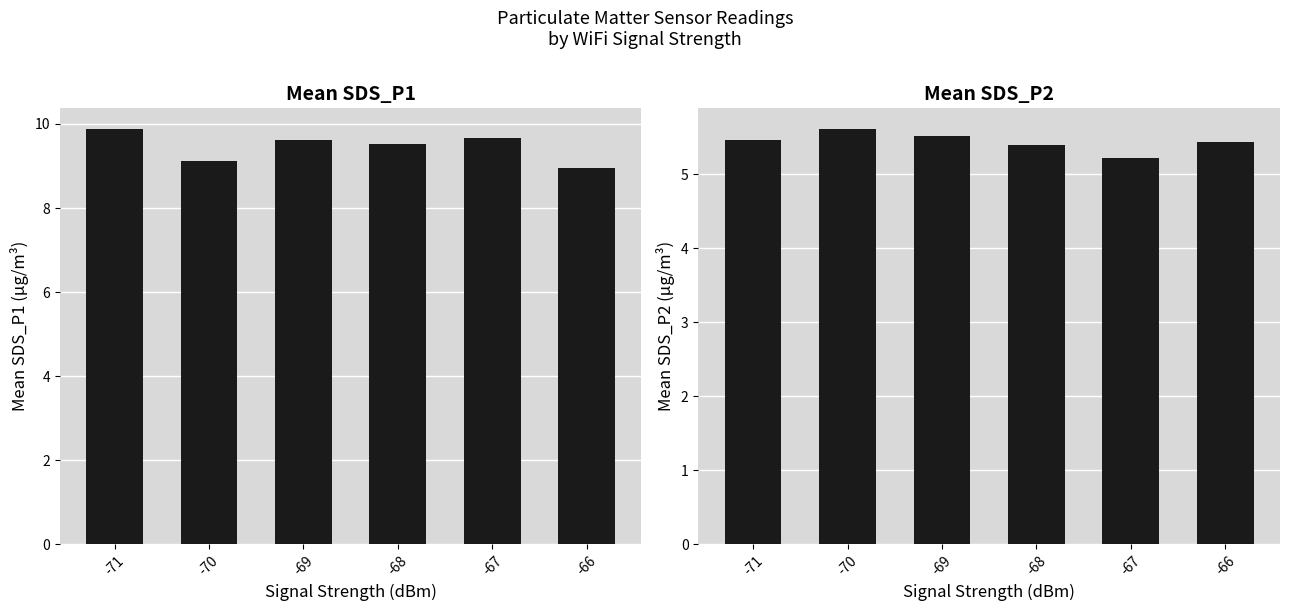

Reading left to right, transcribe all the data shown in this chart.

Mean SDS_P1 (µg/m³): -71=9.9	-70=9.1	-69=9.6	-68=9.5	-67=9.7	-66=8.9
Mean SDS_P2 (µg/m³): -71=5.5	-70=5.6	-69=5.5	-68=5.4	-67=5.2	-66=5.4